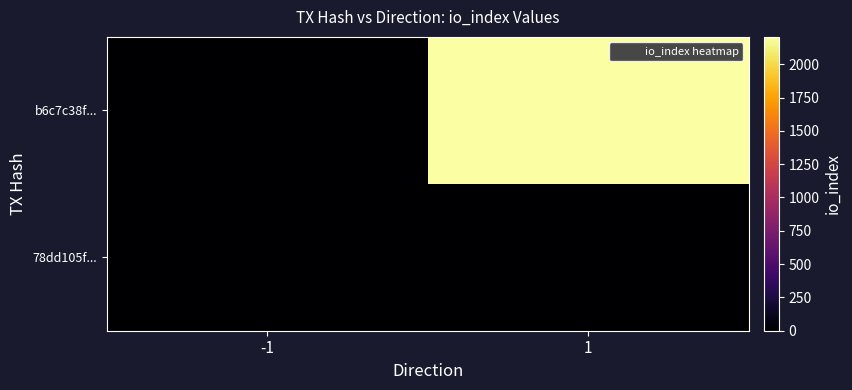

What is the spread (max minus min) of values at -1?

2